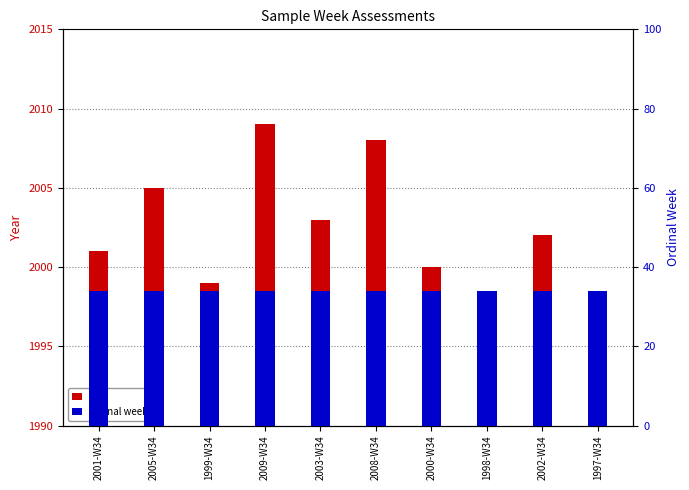

Is the value of year at 2001-W34 greater than the value of ordinal week at 2005-W34?

Yes